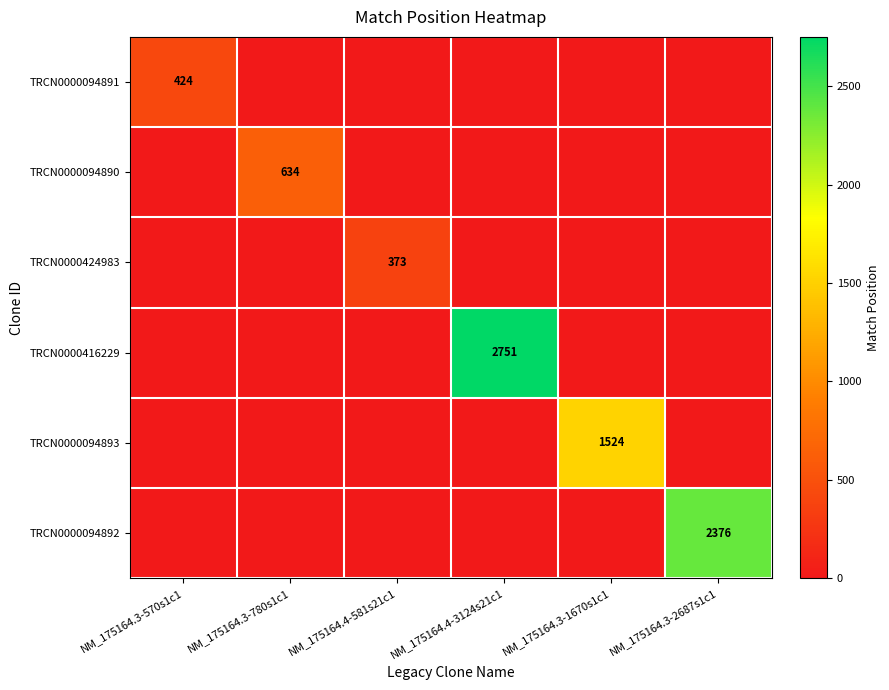

How many series are shown in this chart?

6